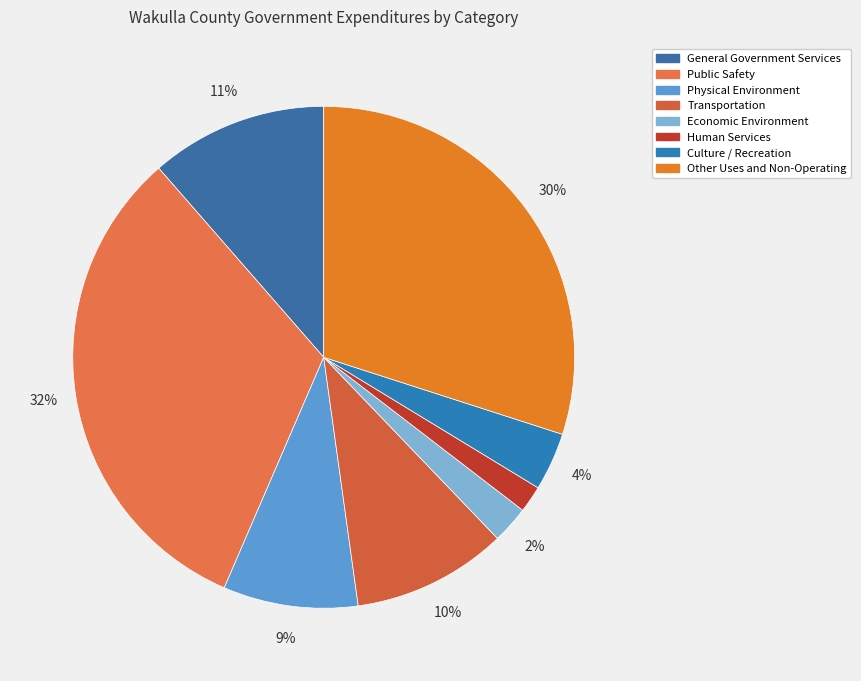

Rank the categories by value from highest to lowest.

Public Safety, Other Uses and Non-Operating, General Government Services, Transportation, Physical Environment, Culture / Recreation, Economic Environment, Human Services